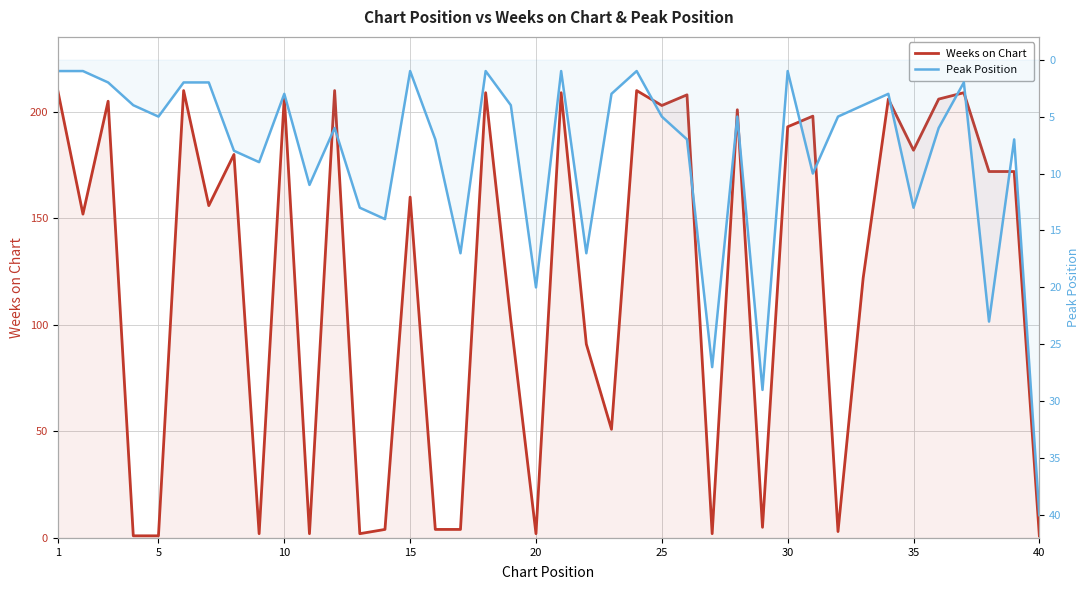

At which label does Weeks on Chart first exceed 172?

1